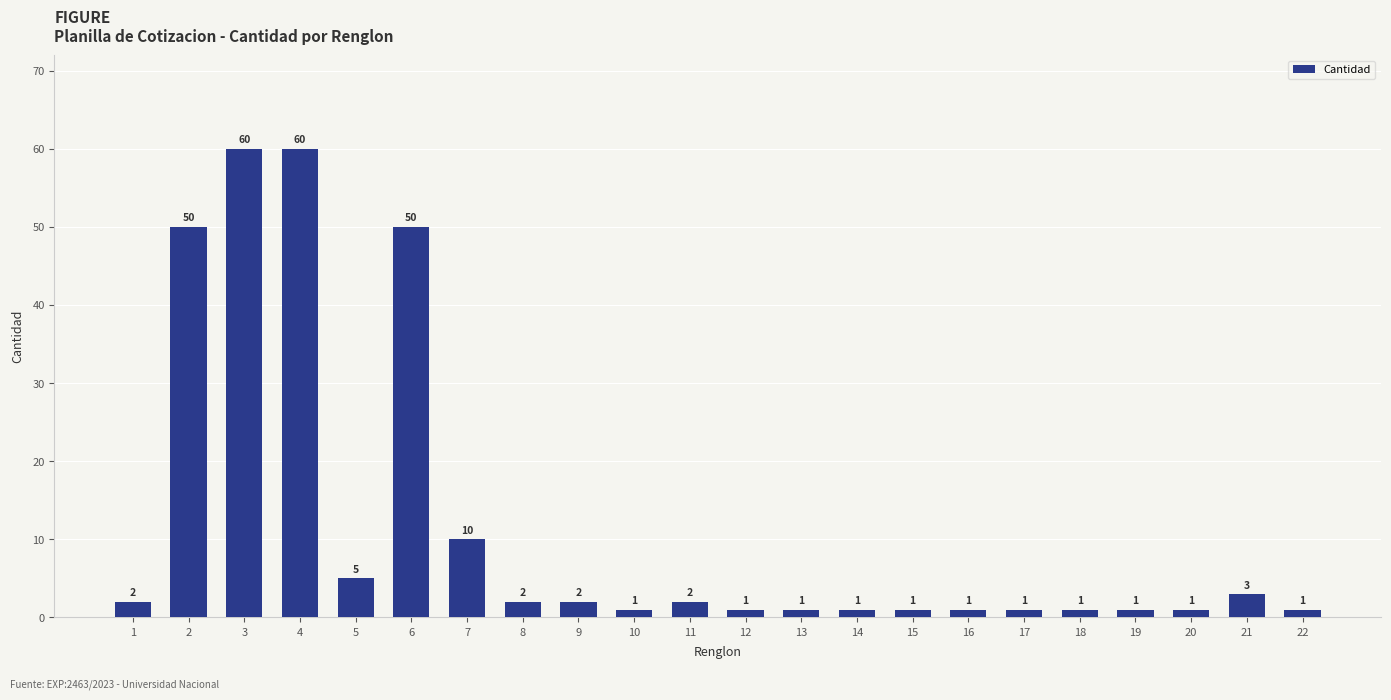

What is the minimum value shown in the chart?

1